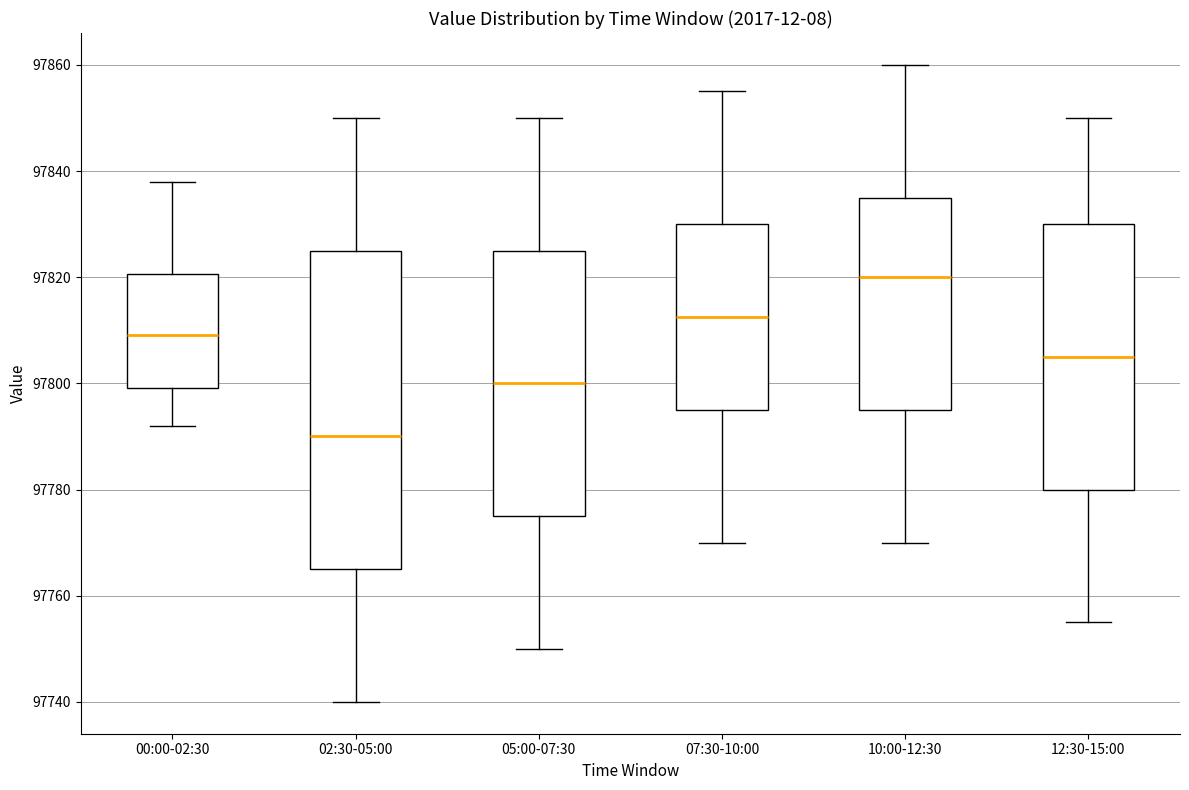

Comparing the boxes themselves (not the whiskers), which one is the tallest?

02:30-05:00